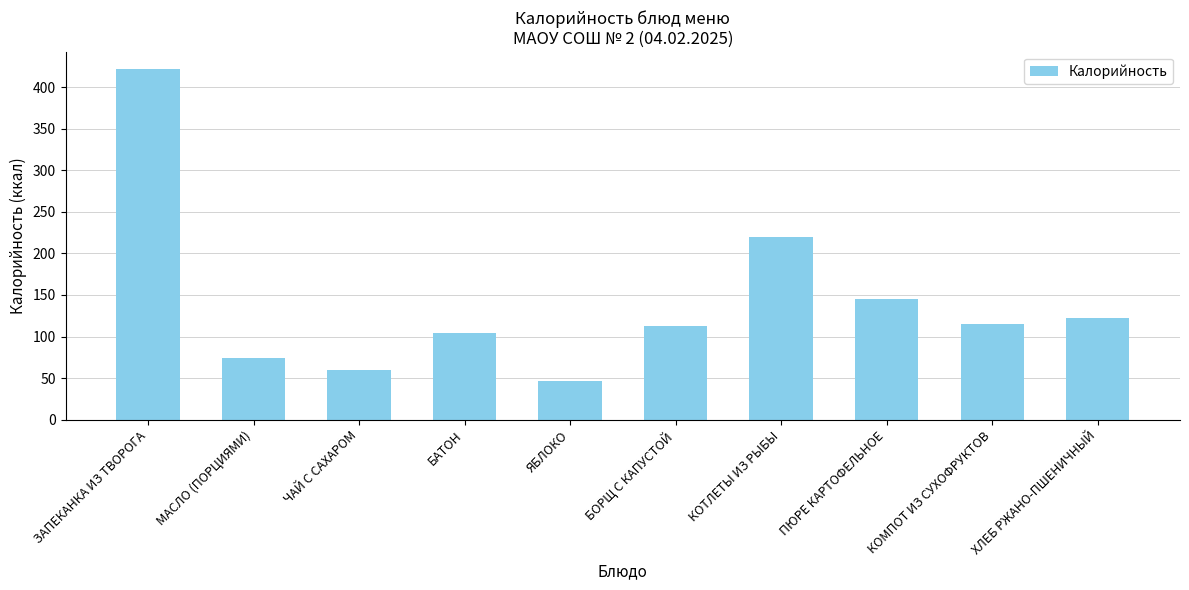

Which has a higher value, КОТЛЕТЫ ИЗ РЫБЫ or ЗАПЕКАНКА ИЗ ТВОРОГА?

ЗАПЕКАНКА ИЗ ТВОРОГА